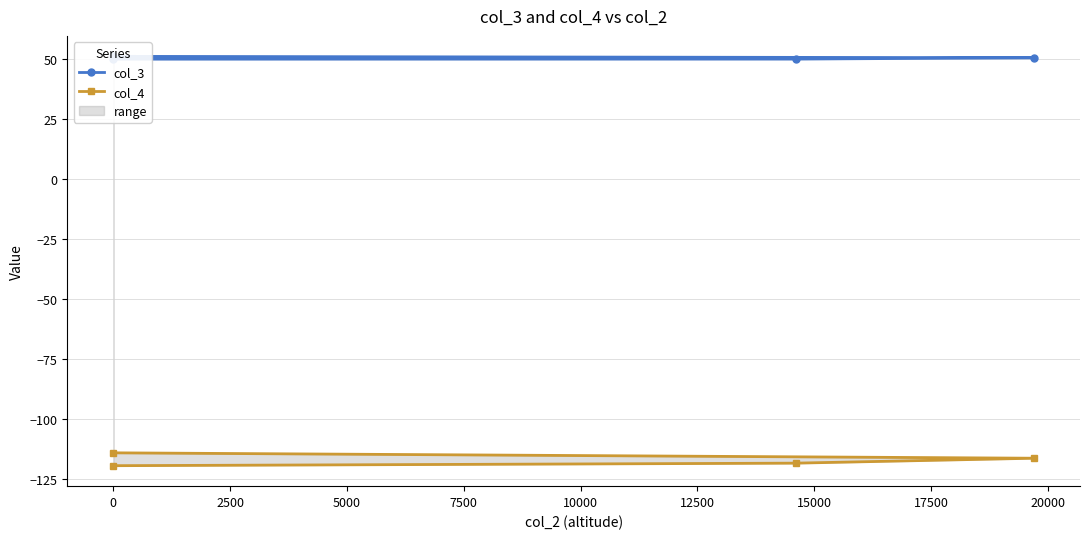

Which series has the widest spread of values?

col_4